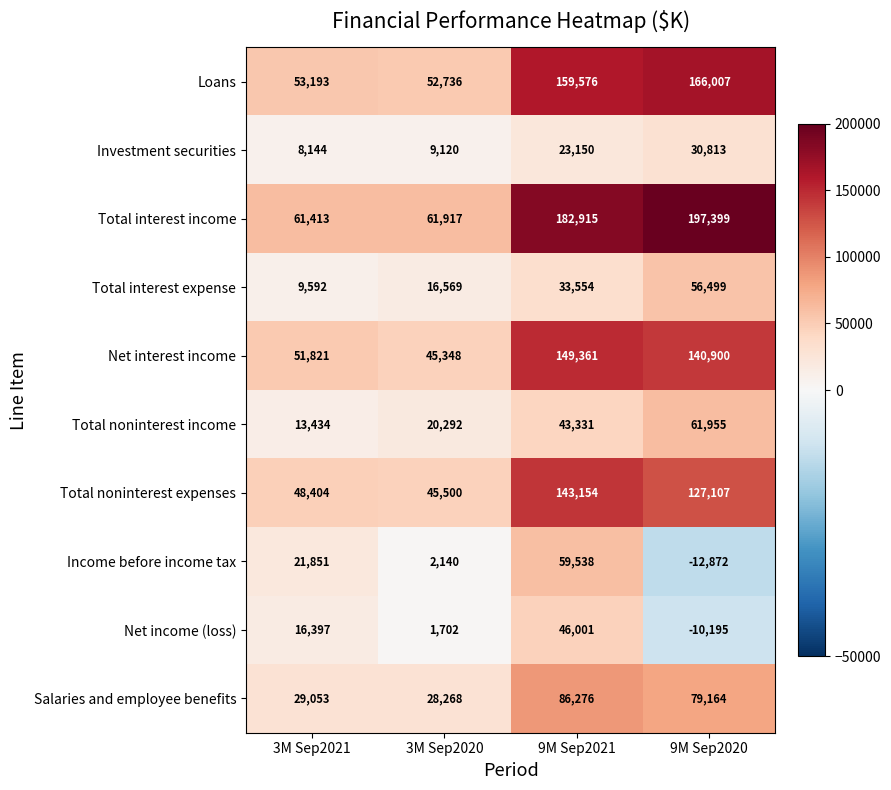

Where is Investment securities nearest to the value 19478?

9M Sep2021